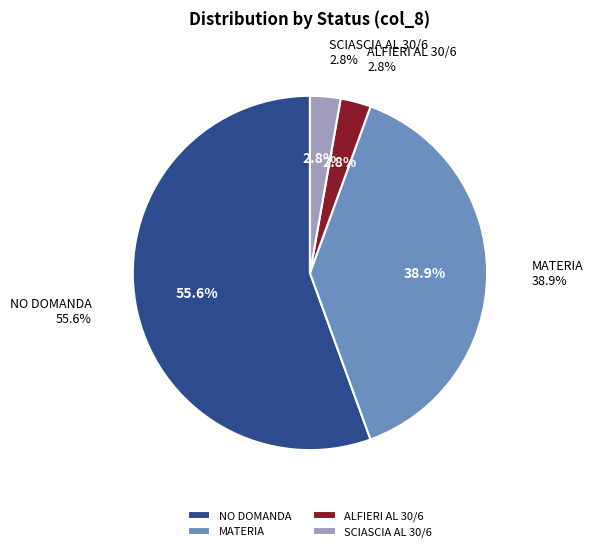

True or false: ALFIERI AL 30-6 accounts for 14% of the total.

False